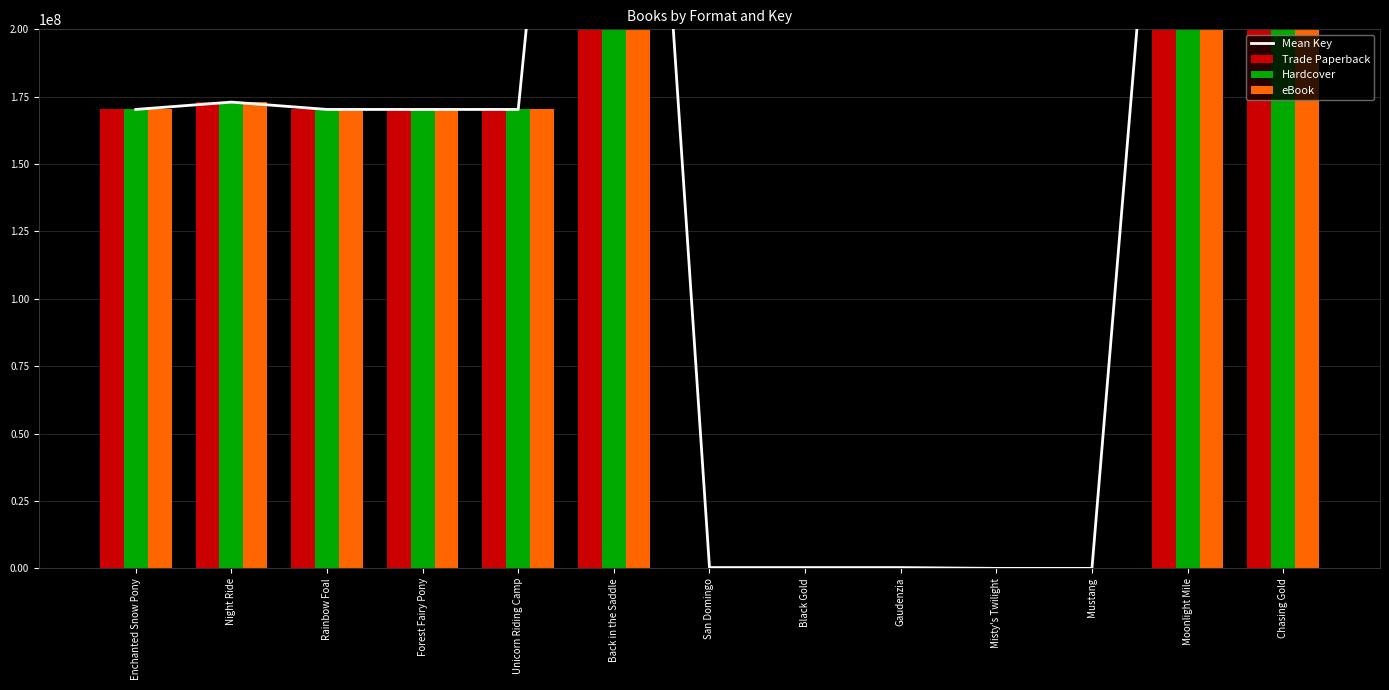

Which series changed the most between Misty's Twilight and Moonlight Mile?

Mean Key